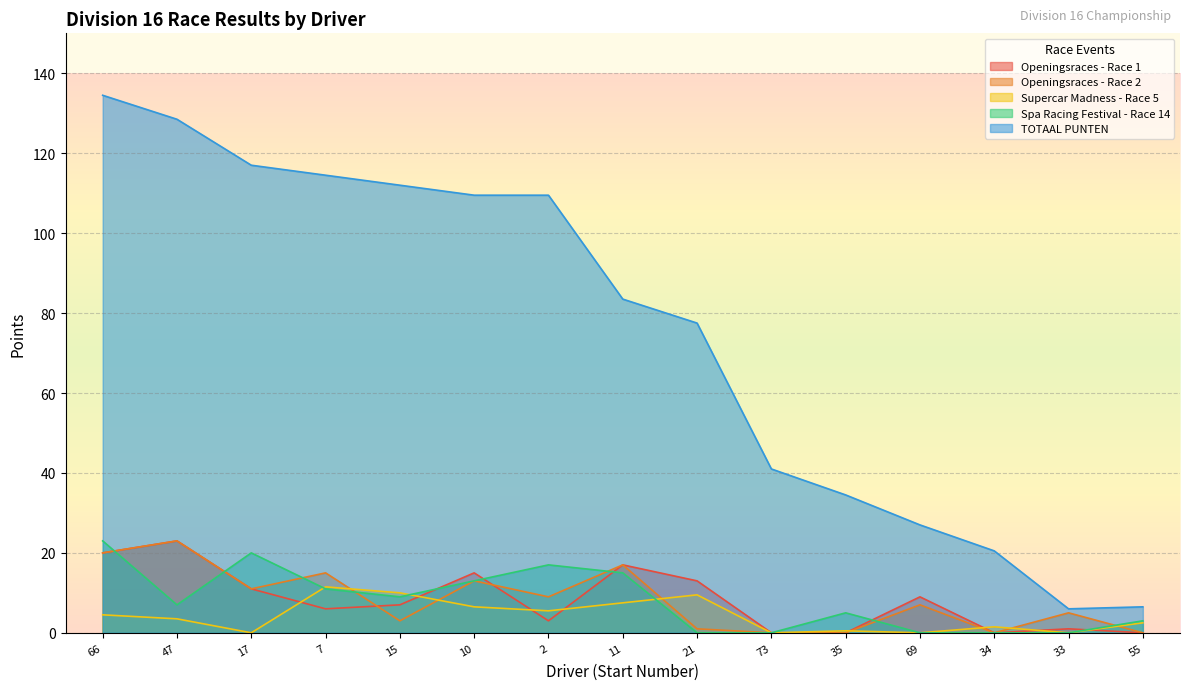

Where do Openingsraces - Race 2 and Spa Racing Festival - Race 14 first cross each other?

66 and 47